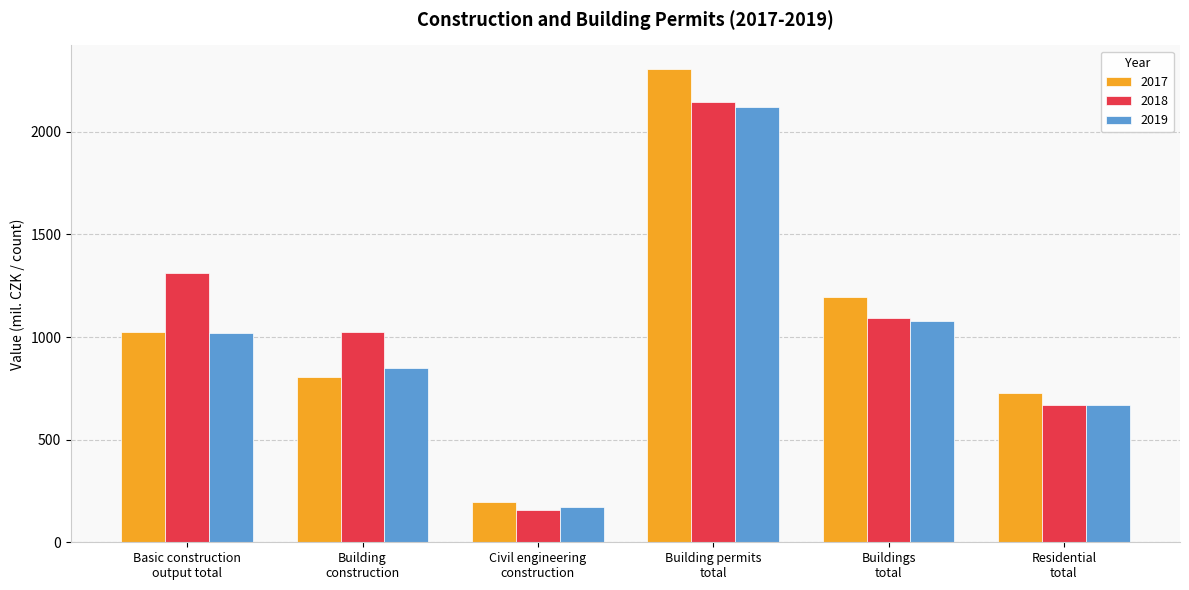

List the labels in order of 2018 value, largest first.

Building permits
total, Basic construction
output total, Buildings
total, Building
construction, Residential
total, Civil engineering
construction